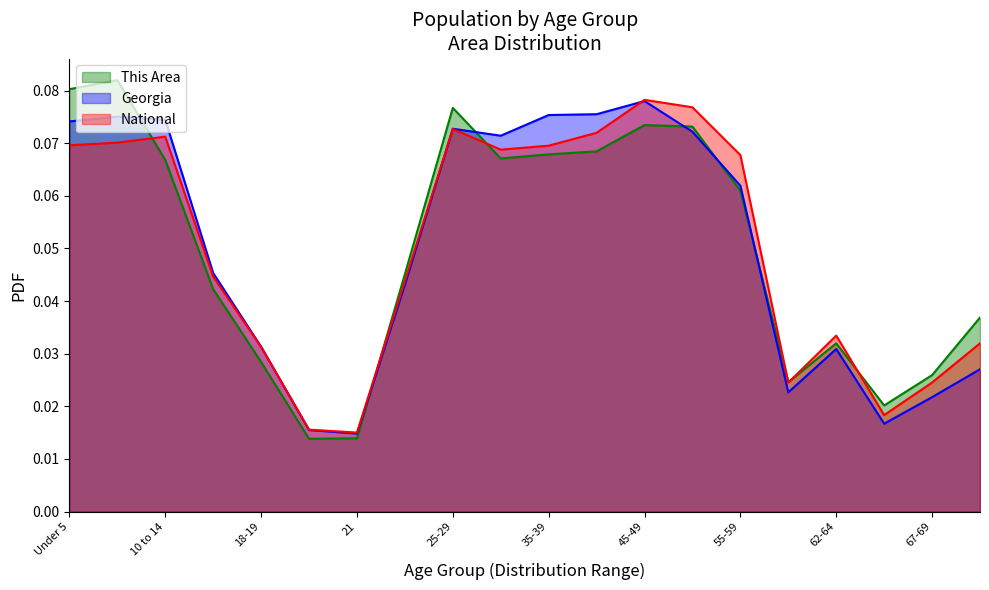

What position from the left is 55-59?

15